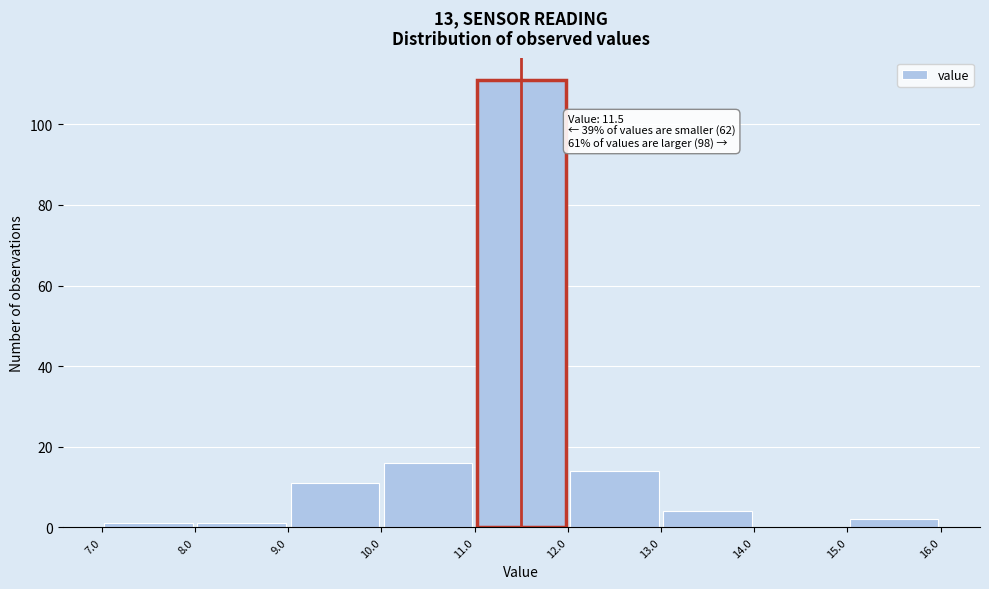

Over which range of the x-axis is the bar tallest?

11.0 to 12.0